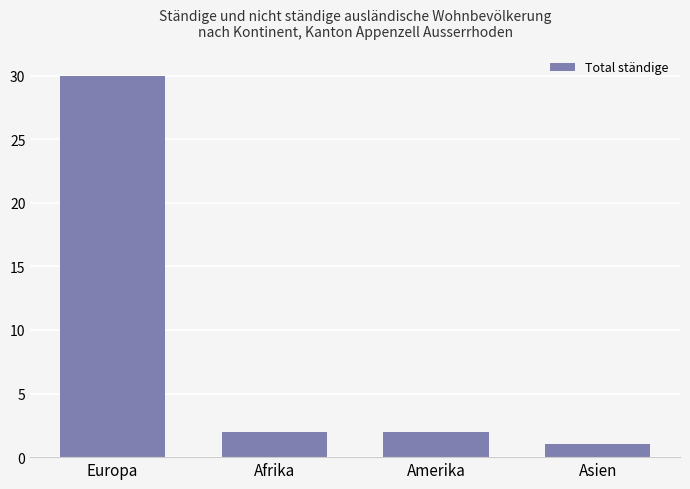

Between Asien and Europa, which is larger?

Europa